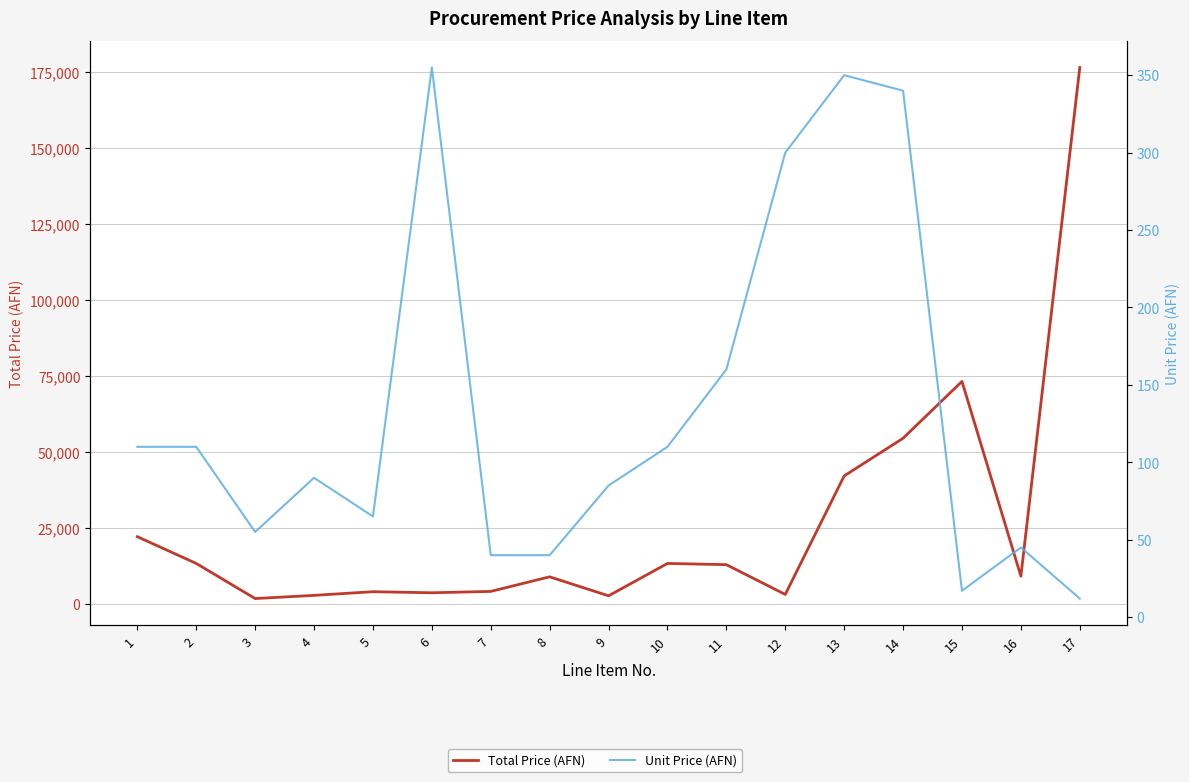

What are all the series names shown in the legend?

Total Price (AFN), Unit Price (AFN)